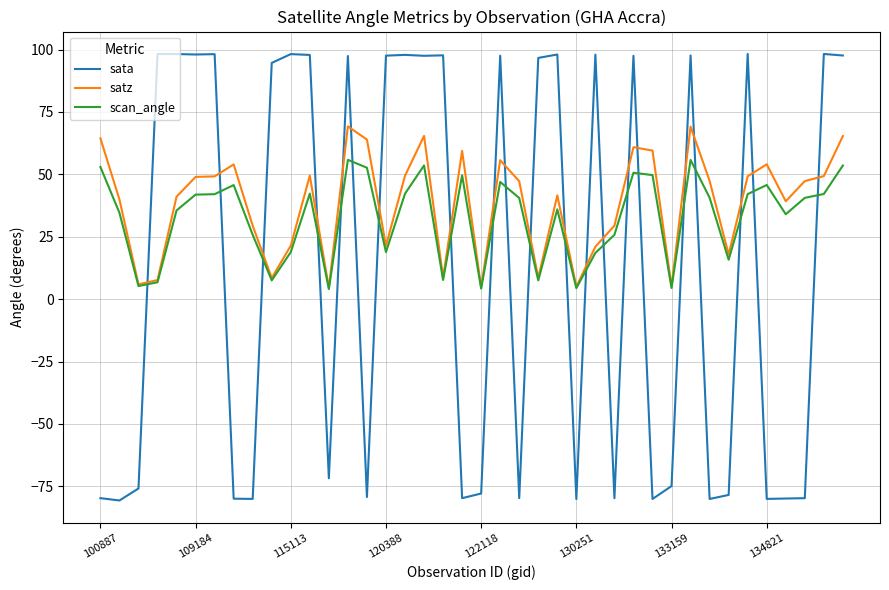

What is the highest value of the satz series?

69.2